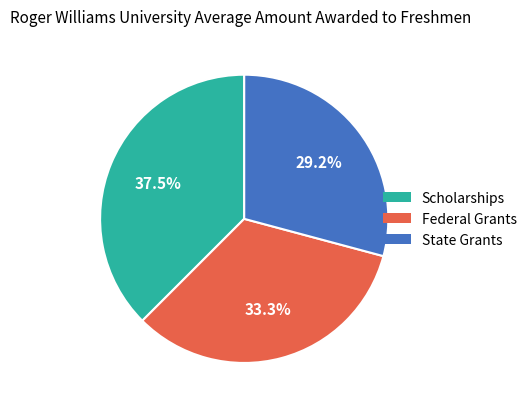

Count the number of slices in the pie.

3